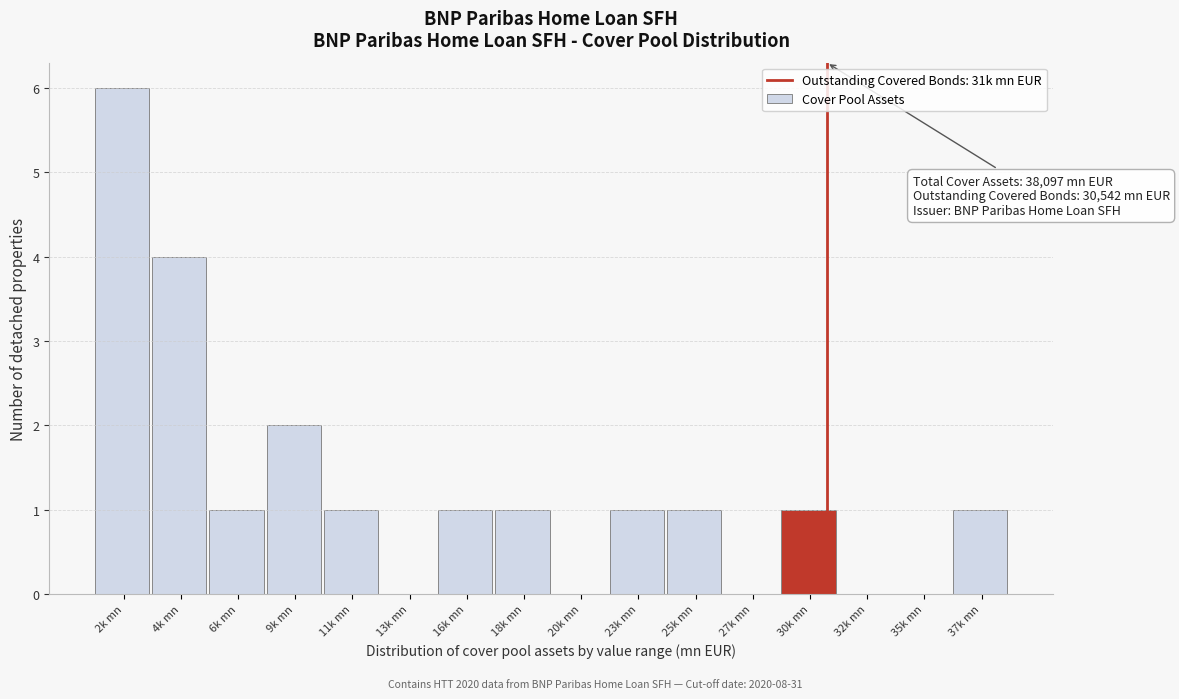

Reading right to left, what are all the values shown in this chart?

37k mn=1	35k mn=0	32k mn=0	30k mn=1	27k mn=0	25k mn=1	23k mn=1	20k mn=0	18k mn=1	16k mn=1	13k mn=0	11k mn=1	9k mn=2	6k mn=1	4k mn=4	2k mn=6